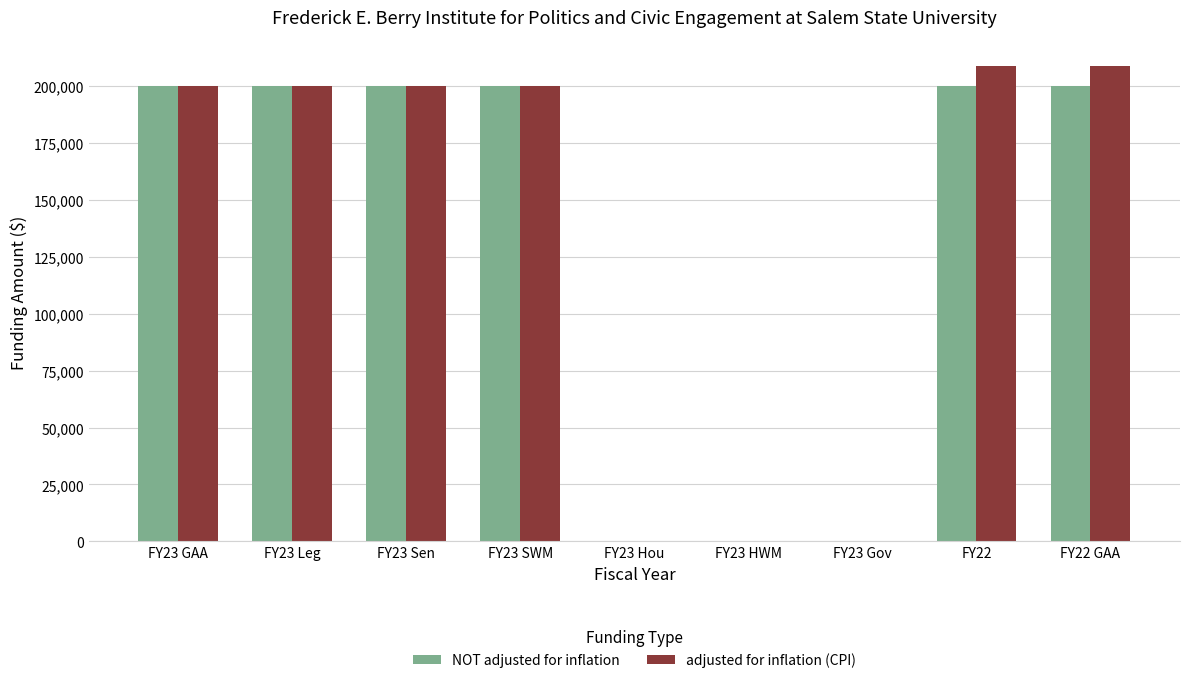

How many data points does each series have?

9